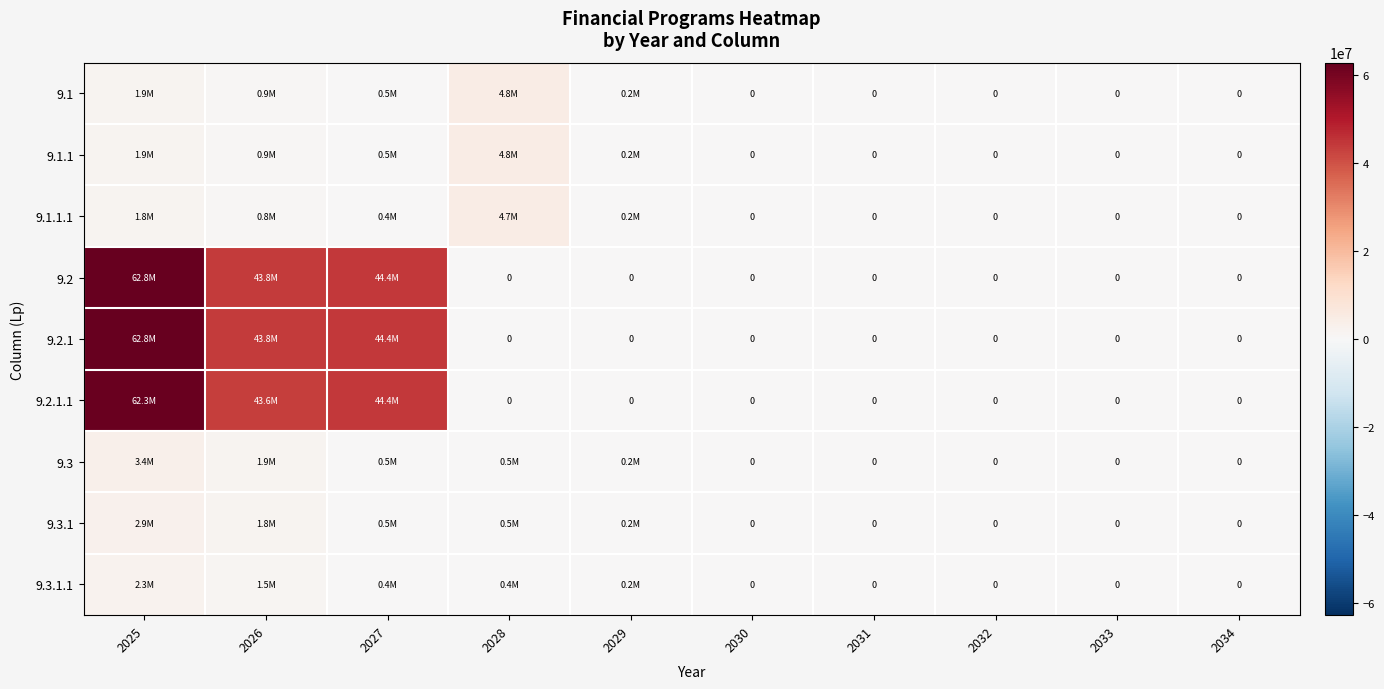

Which category has the lowest value in the 9.3.1.1 series?

2030